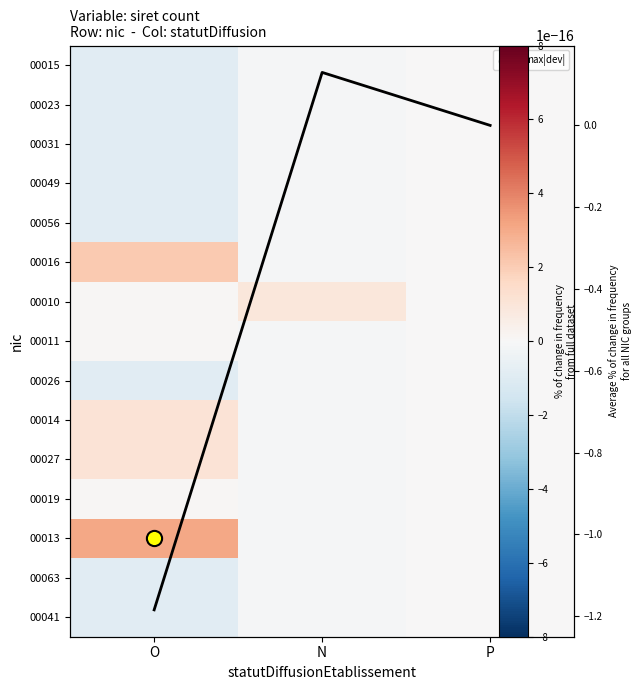

At which category is the sum across all series the highest?

N